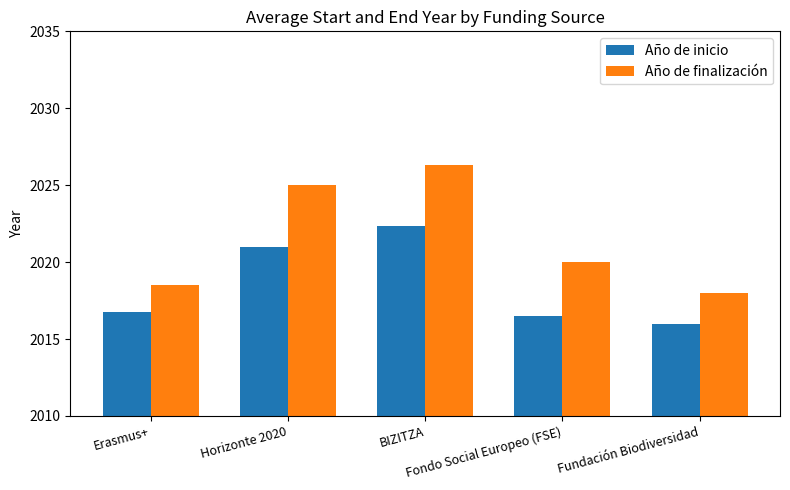

At how many categories does at least one series exceed 2021?

2